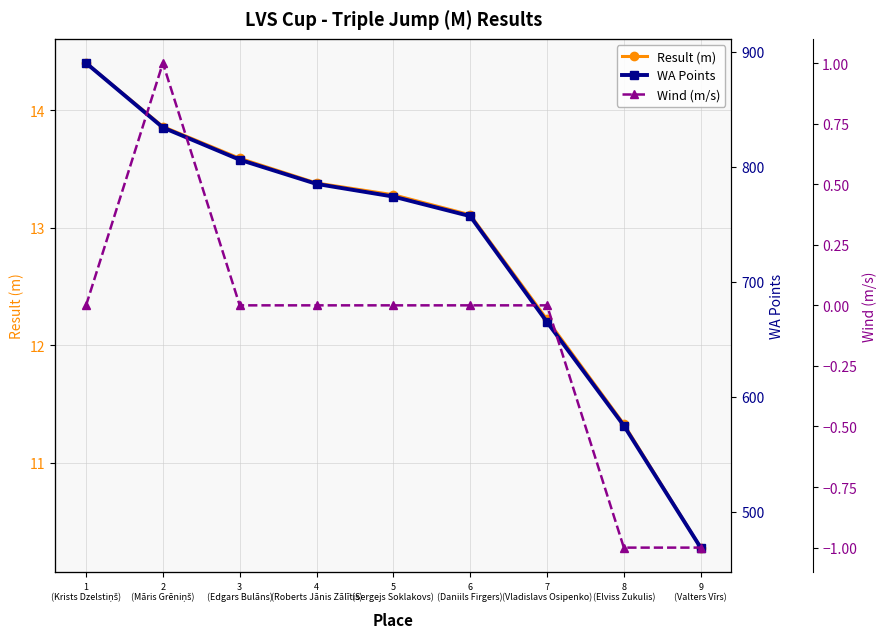

Is it true that Result (m) equals 14.4 at 1
(Krists Dzelstiņš)?

True